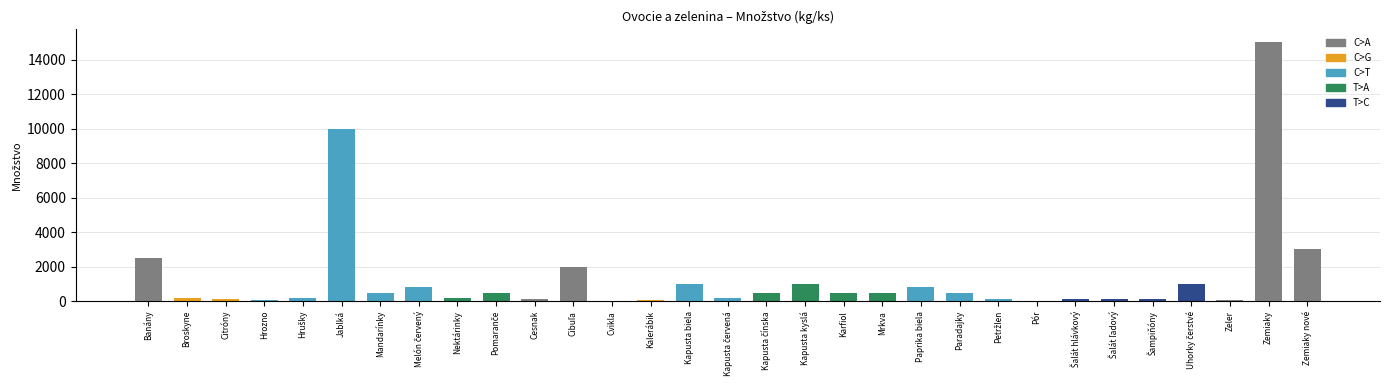

Is it true that the value at Kapusta biela is 1000?

True